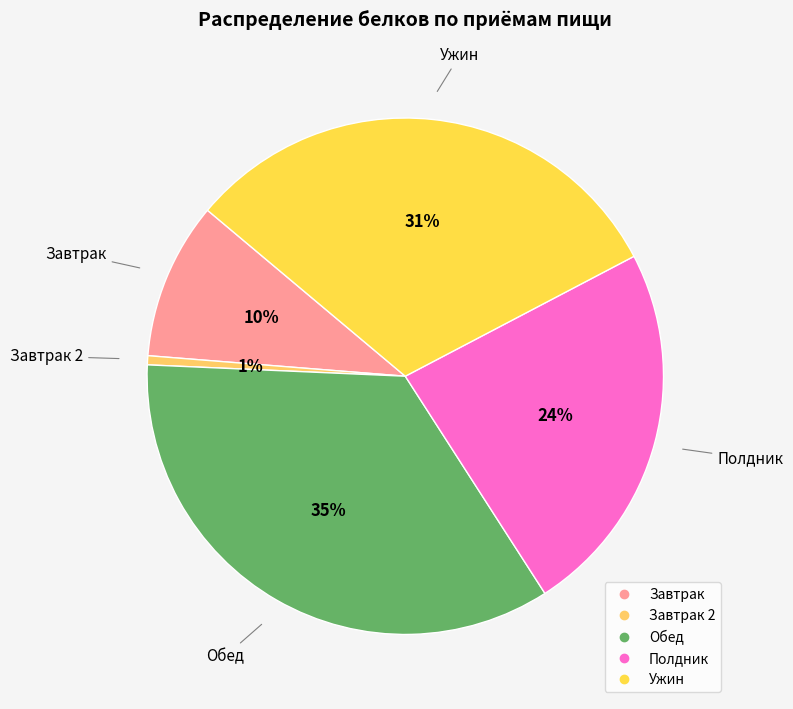

How many segments does this pie chart have?

5